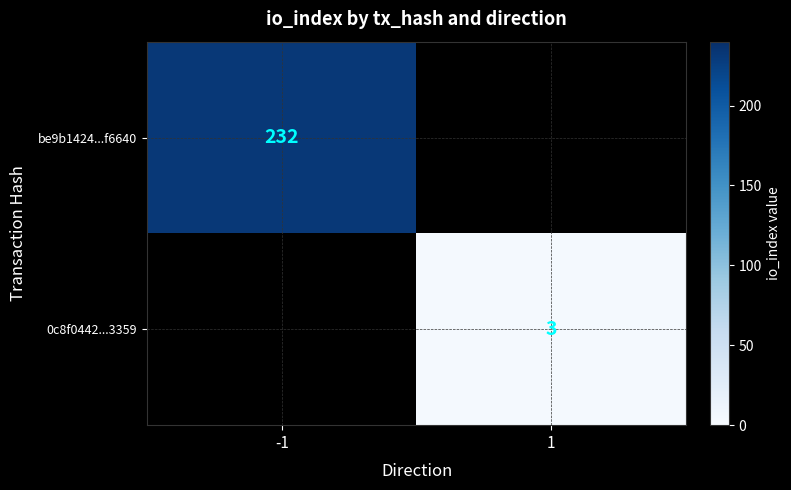

Is the value of 0c8f0442...3359 at 1 greater than the value of be9b1424...f6640 at -1?

No